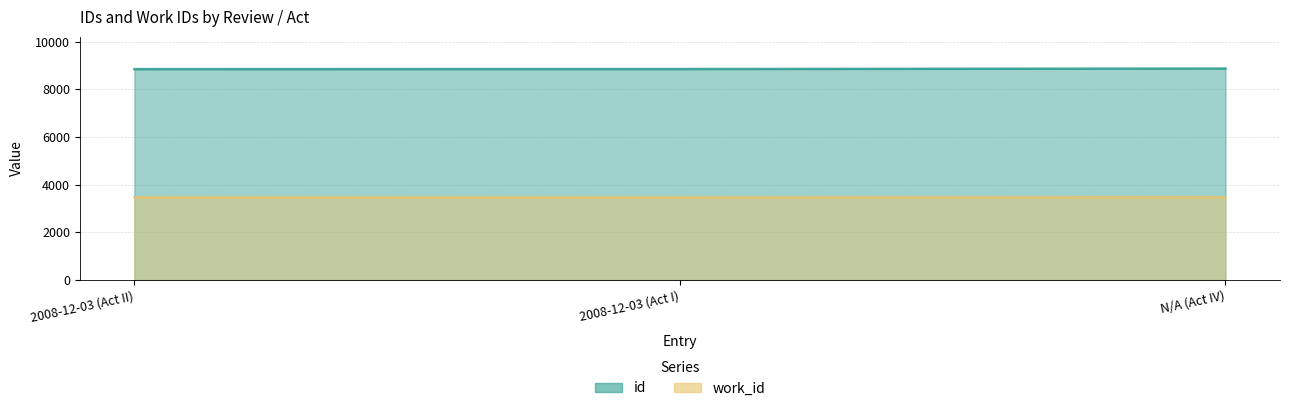

What value does the work_id series have at 2008-12-03 (Act II)?

3465